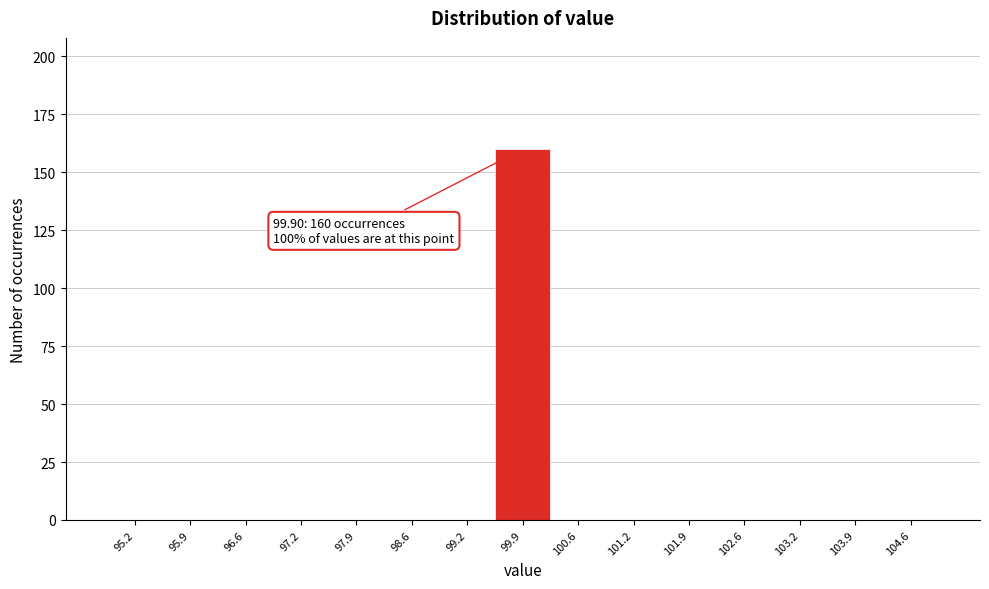

Over which range of the x-axis is the bar tallest?

99.6 to 100.2